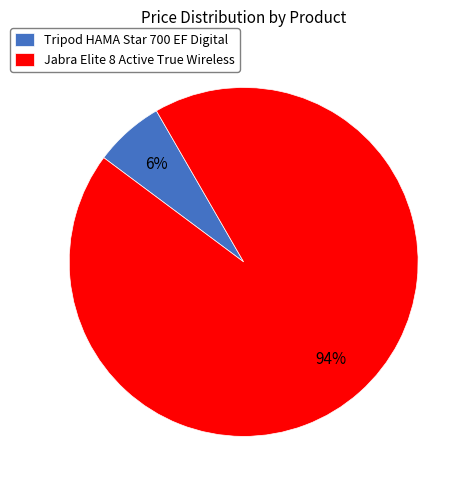

Rank the categories by value from highest to lowest.

Jabra Elite 8 Active True Wireless, Tripod HAMA Star 700 EF Digital